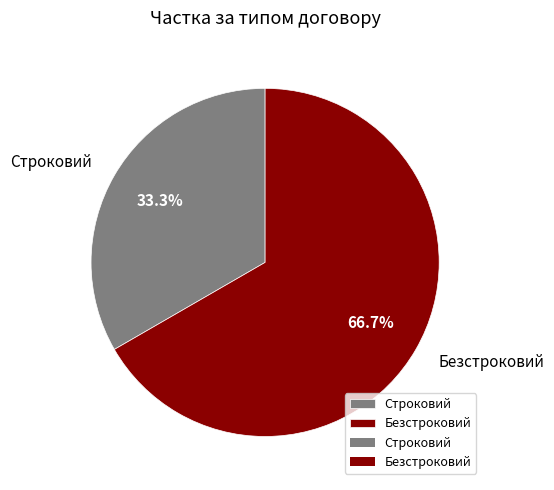

The Строковий slice represents 33% of the pie. True or false?

True